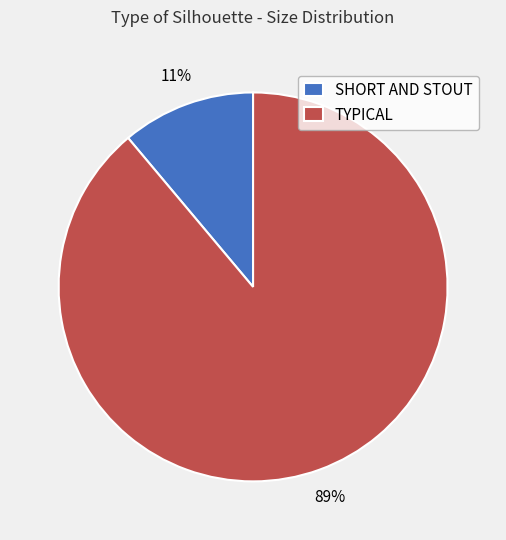

To the nearest percent, what portion does TYPICAL represent?

89%